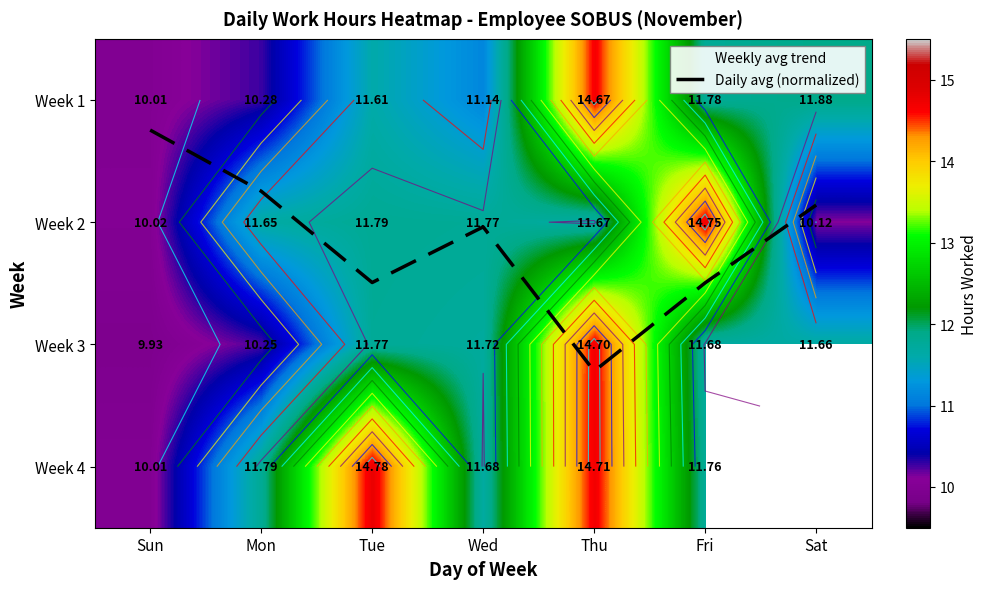

At which label does Week 3 reach its minimum?

Sun